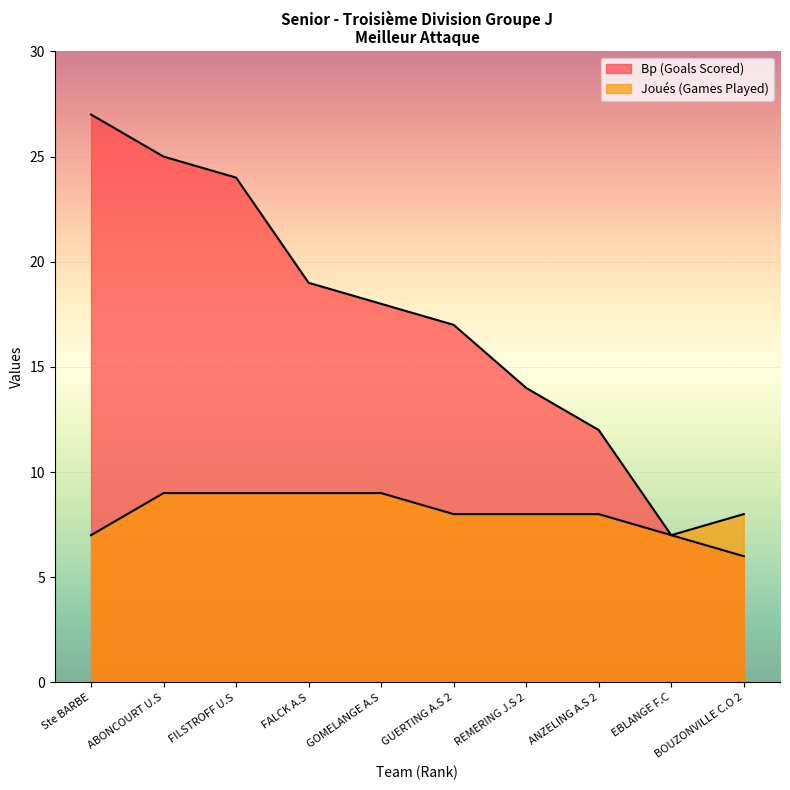

In Joués (Games Played), how many points are lower than both neighbors (excluding endpoints)?

1